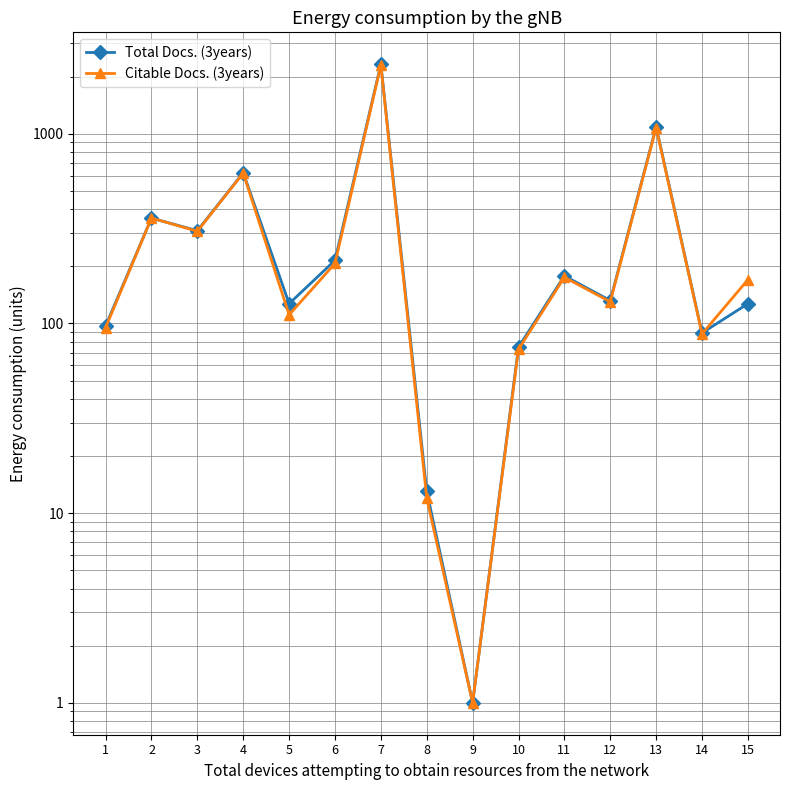

Between which two adjacent categories do Citable Docs. (3years) and Total Docs. (3years) first intersect?

14 and 15